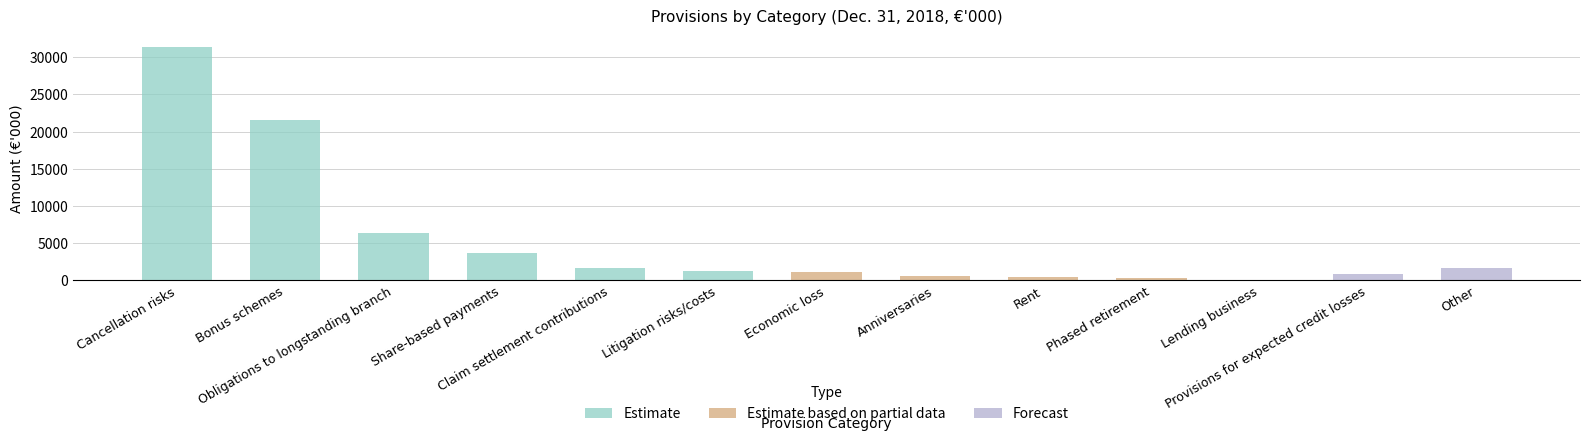

List the labels in order of value, smallest first.

Lending business, Phased retirement, Rent, Anniversaries, Provisions for expected credit losses, Economic loss, Litigation risks/costs, Claim settlement contributions, Other, Share-based payments, Obligations to longstanding branch, Bonus schemes, Cancellation risks